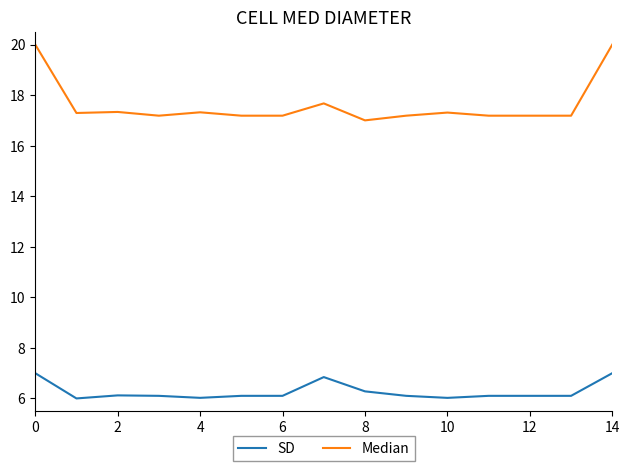

Which series has the widest spread of values?

Median